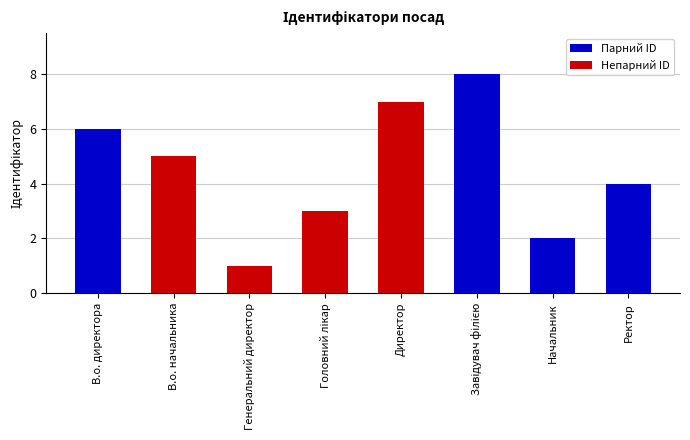

What is the sum of the values at Начальник and В.о. директора?

8